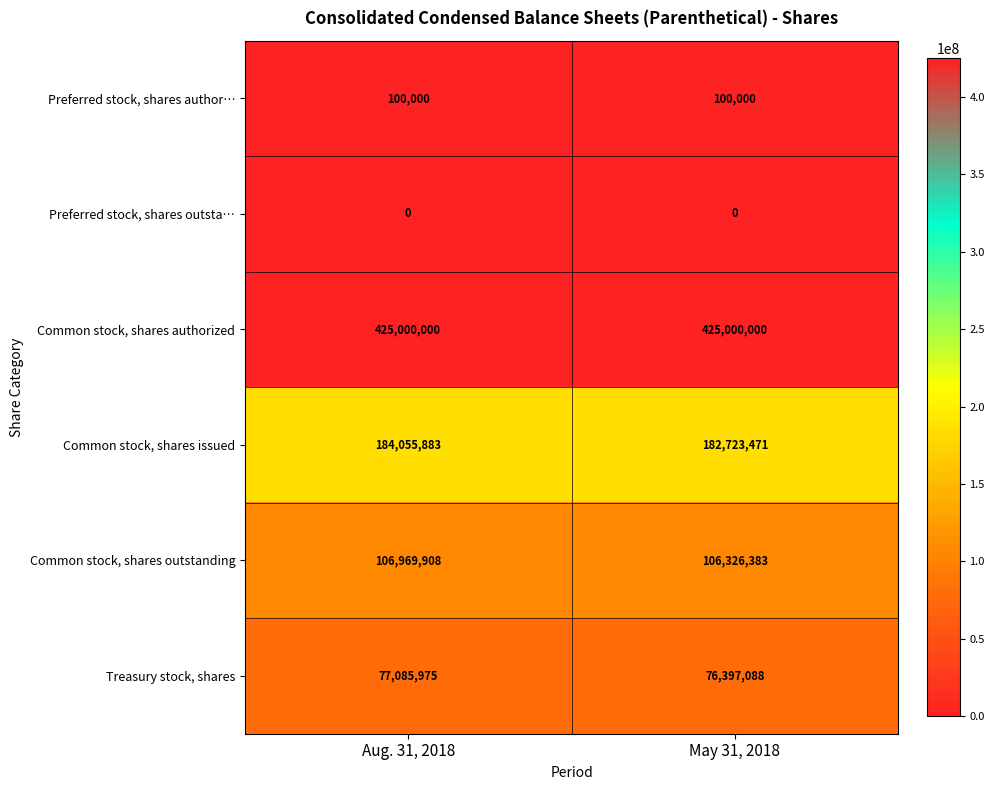

The Preferred stock, shares outsta… series shows 0 at May 31, 2018. True or false?

True